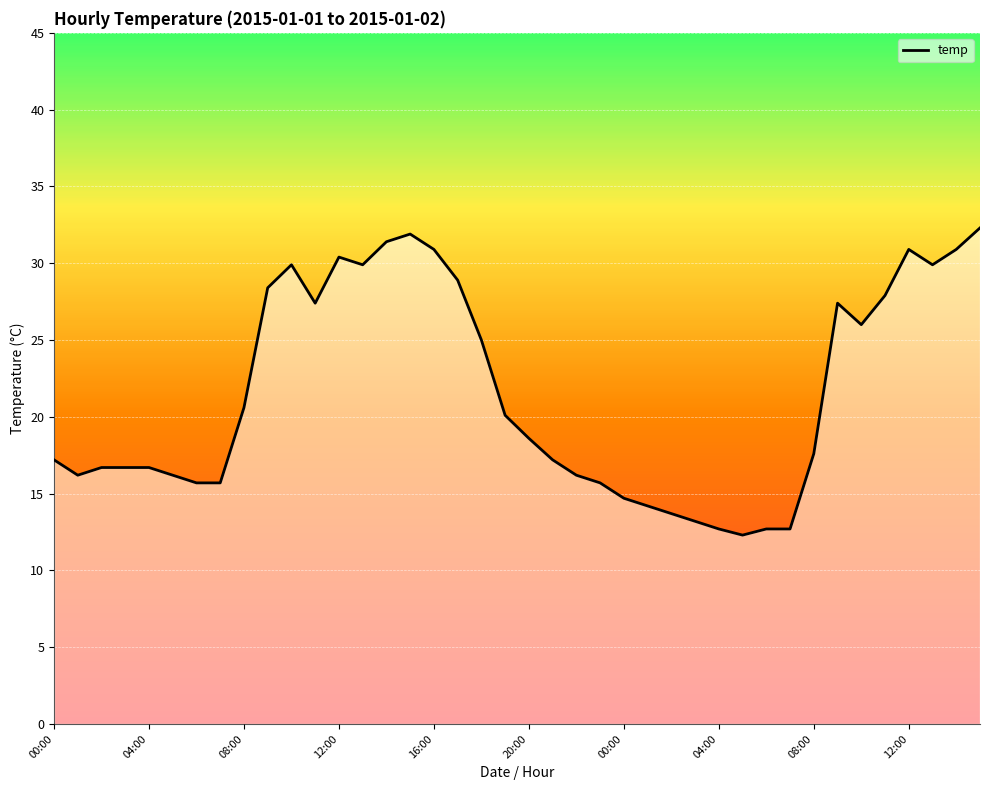

What is the difference between the maximum and minimum values?

20.0